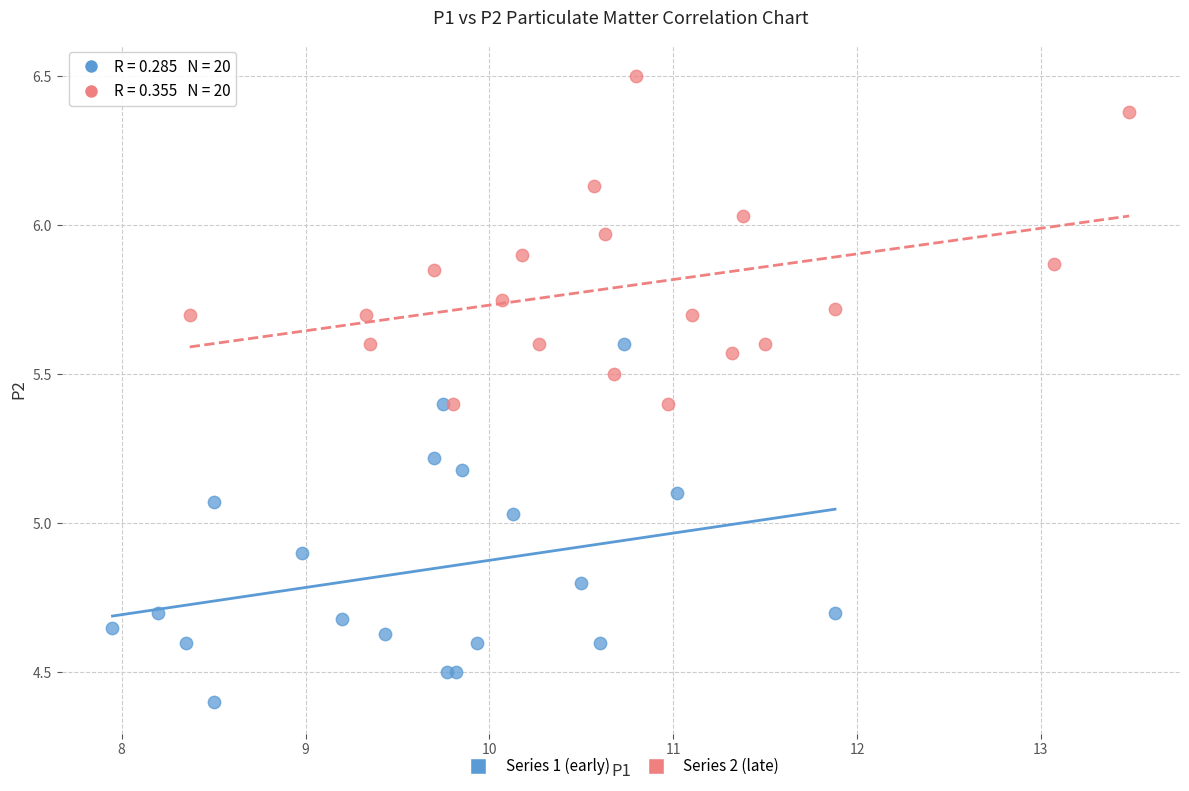

Which series reaches the maximum Y coordinate?

Series 2 (late)